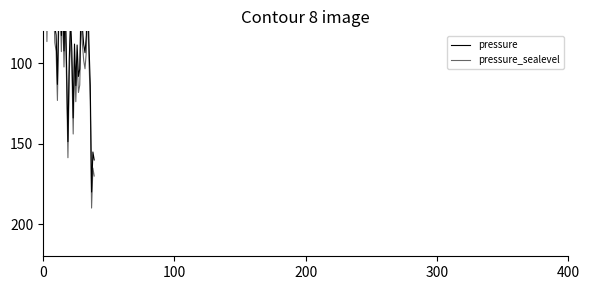

Rank the series at 26 from lowest to highest value.

pressure, pressure_sealevel